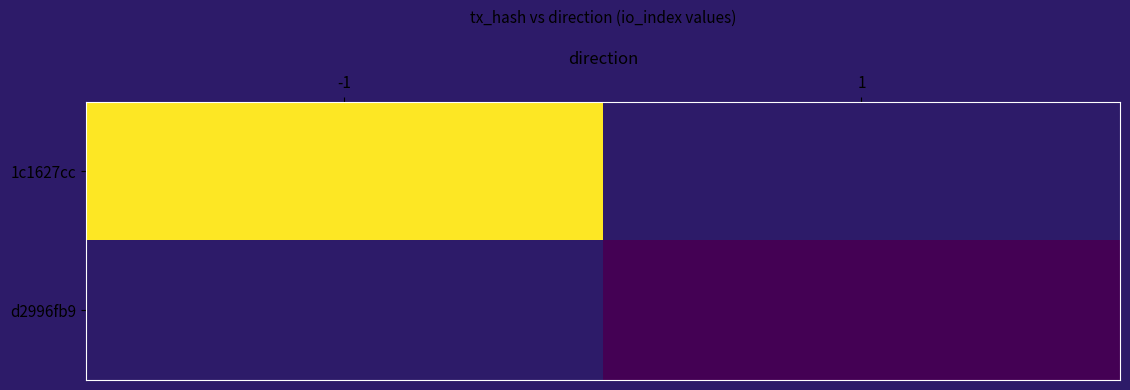

List the labels in order of 1c1627cc value, largest first.

-1, 1